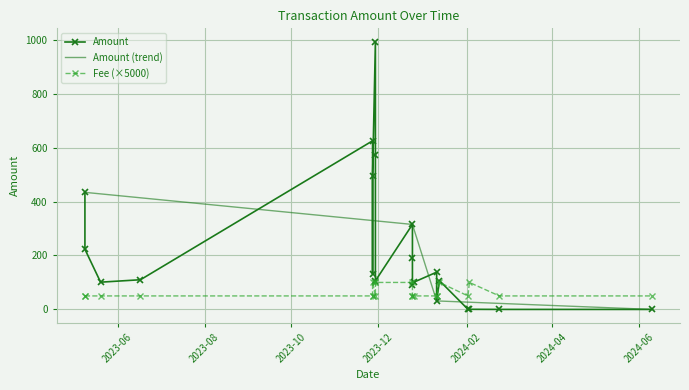

After their last crossing, which series has the higher values: Fee or Amount?

Fee